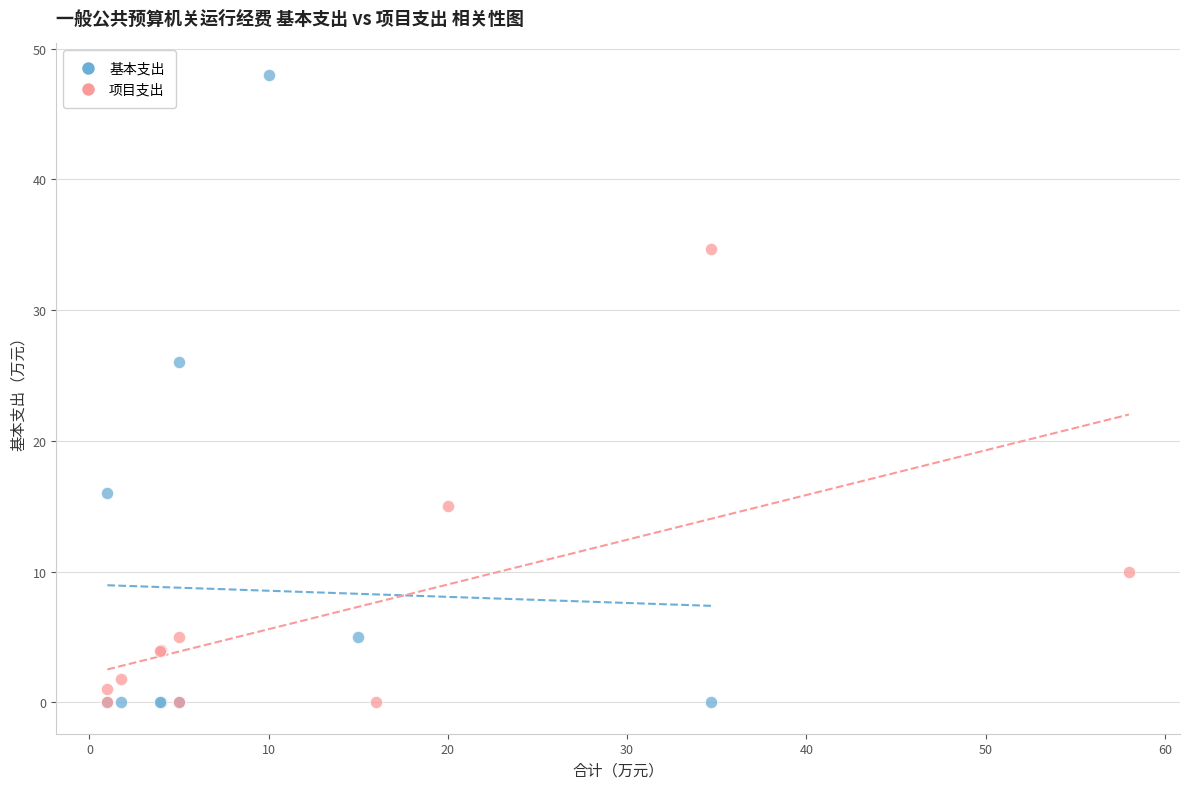

Which series has the largest Y range (max minus min)?

基本支出